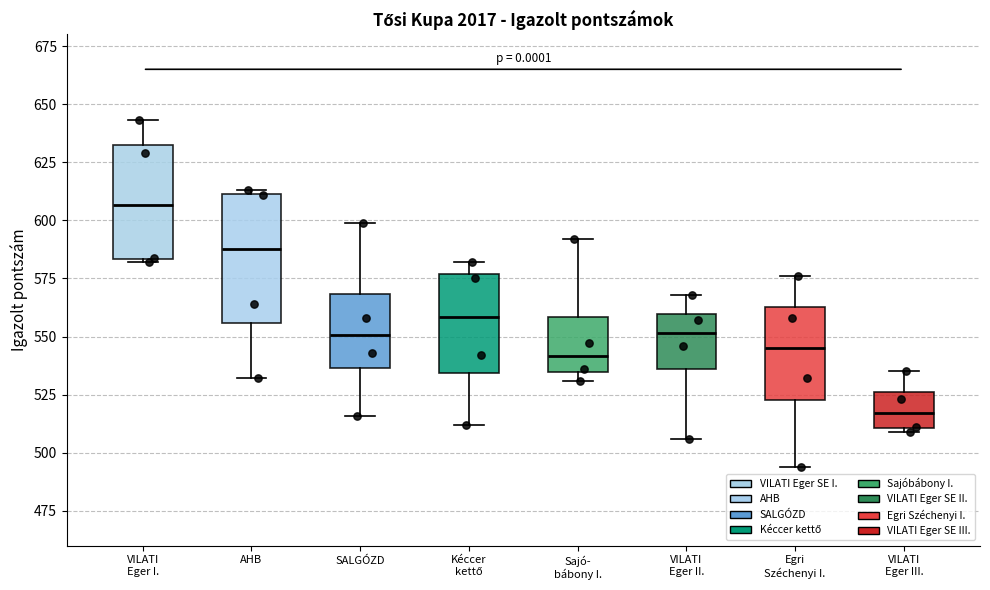

Reading left to right, transcribe this box plot: for each box, give where its median line is, the range the box spans, and where its two whiskers end, as read against the y-axis. The values are not printed on the chart, so give them approximately, as read against the axis.

VILATI Eger I.: median 605, box 585 to 635, whiskers 580 to 645
AHB: median 590, box 555 to 610, whiskers 530 to 615
SALGÓZD: median 550, box 535 to 570, whiskers 515 to 600
Kéccer kettő: median 560, box 535 to 575, whiskers 510 to 580
Sajó- bábony I.: median 540, box 535 to 560, whiskers 530 to 590
VILATI Eger II.: median 550, box 535 to 560, whiskers 505 to 570
Egri Széchenyi I.: median 545, box 525 to 565, whiskers 495 to 575
VILATI Eger III.: median 515, box 510 to 525, whiskers 510 to 535